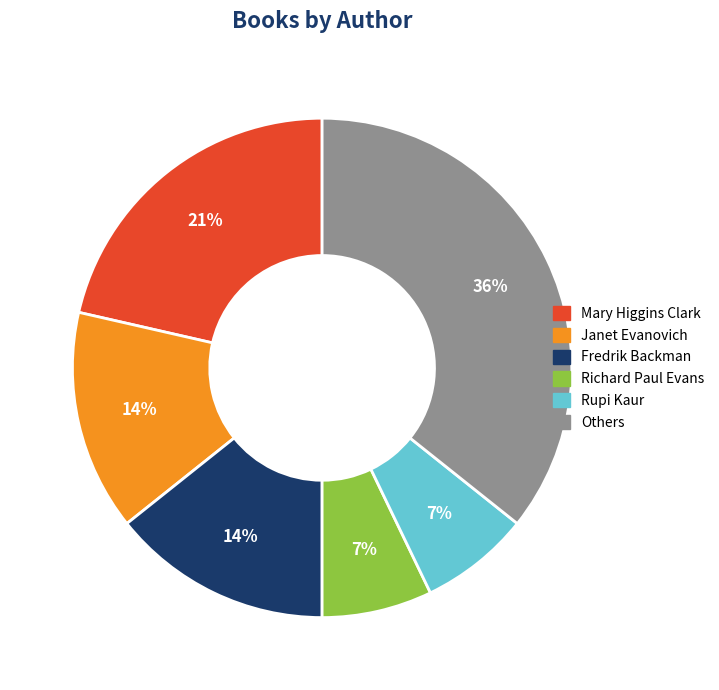

What percentage is the Mary Higgins Clark slice, to the nearest percent?

21%